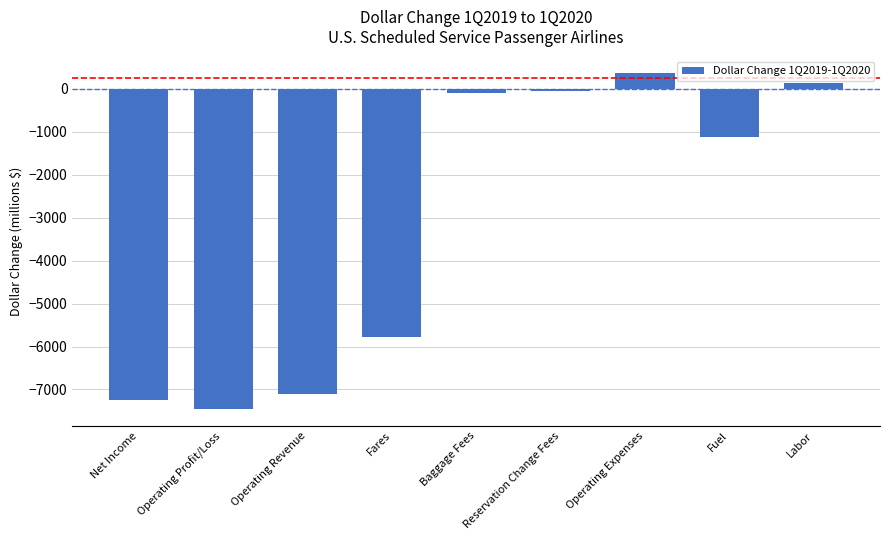

What is the approximate value at Operating Expenses?

360.8